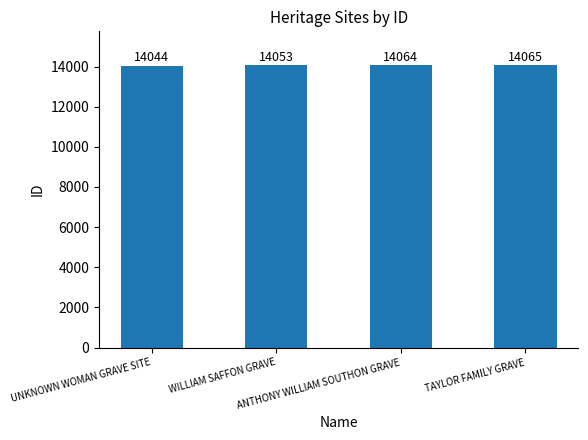

List the labels in order of value, largest first.

TAYLOR FAMILY GRAVE, ANTHONY WILLIAM SOUTHON GRAVE, WILLIAM SAFFON GRAVE, UNKNOWN WOMAN GRAVE SITE